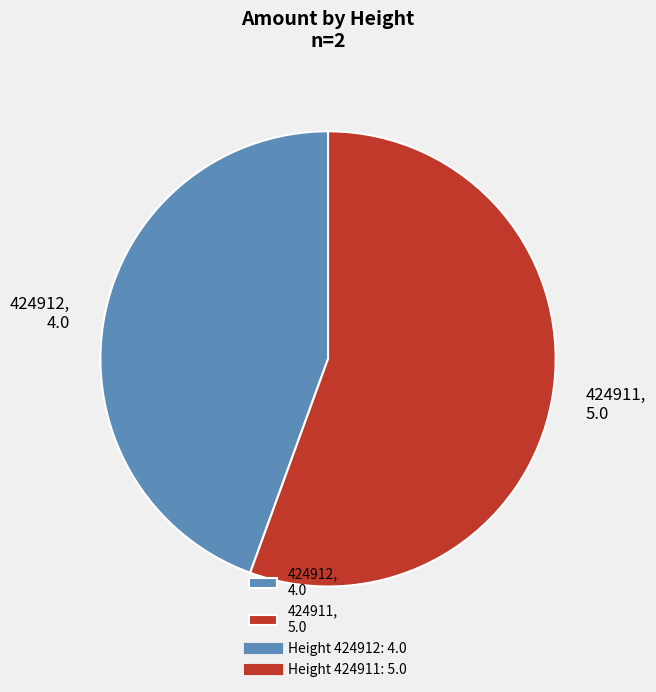

Which category has the biggest portion of the pie?

424911